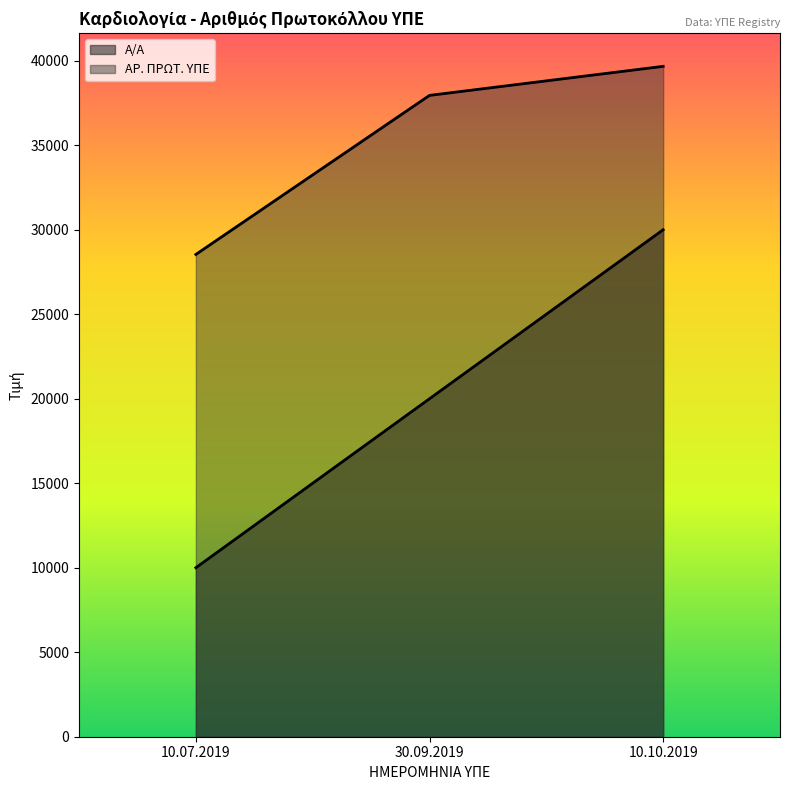

At which label is Α/Α closest to 20000?

30.09.2019